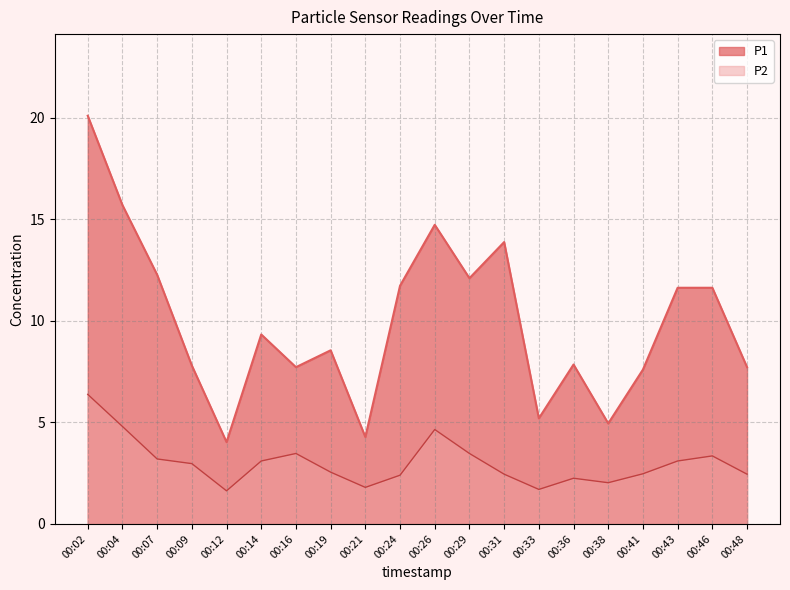

What is the average value of the P1 series?

9.9